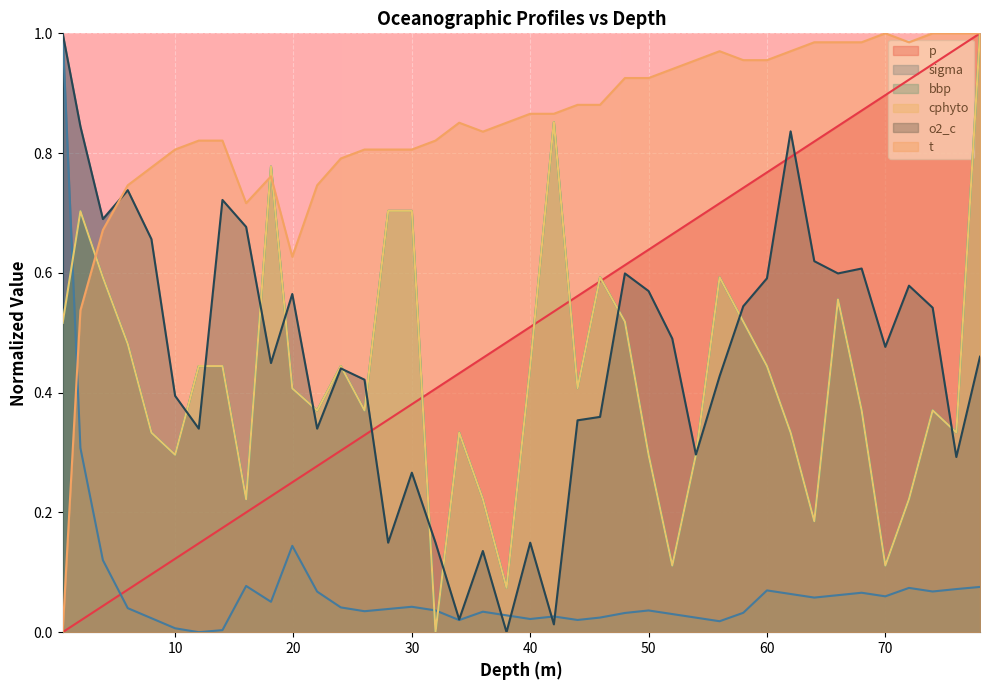

How many lines are shown in the chart?

6